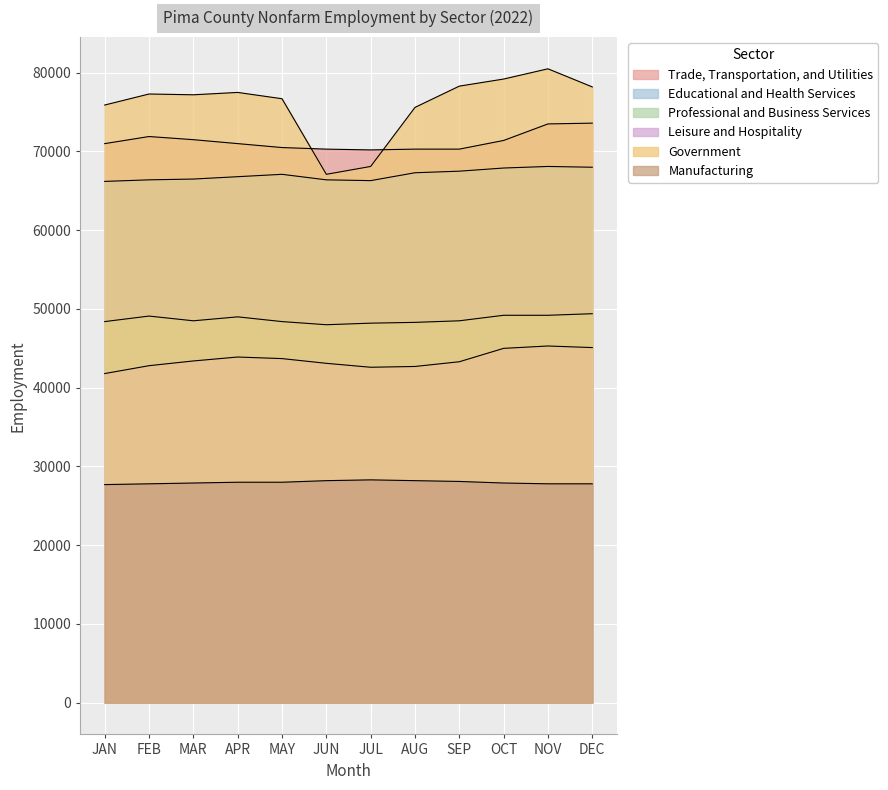

Rank the series at OCT from lowest to highest value.

Manufacturing, Leisure and Hospitality, Professional and Business Services, Educational and Health Services, Trade, Transportation, and Utilities, Government